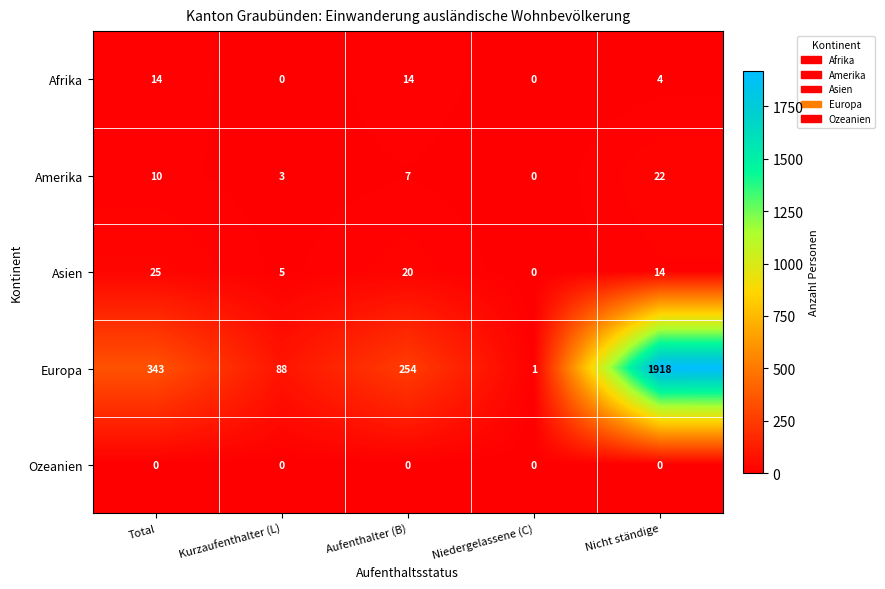

Is it true that Asien equals 13 at Niedergelassene (C)?

False